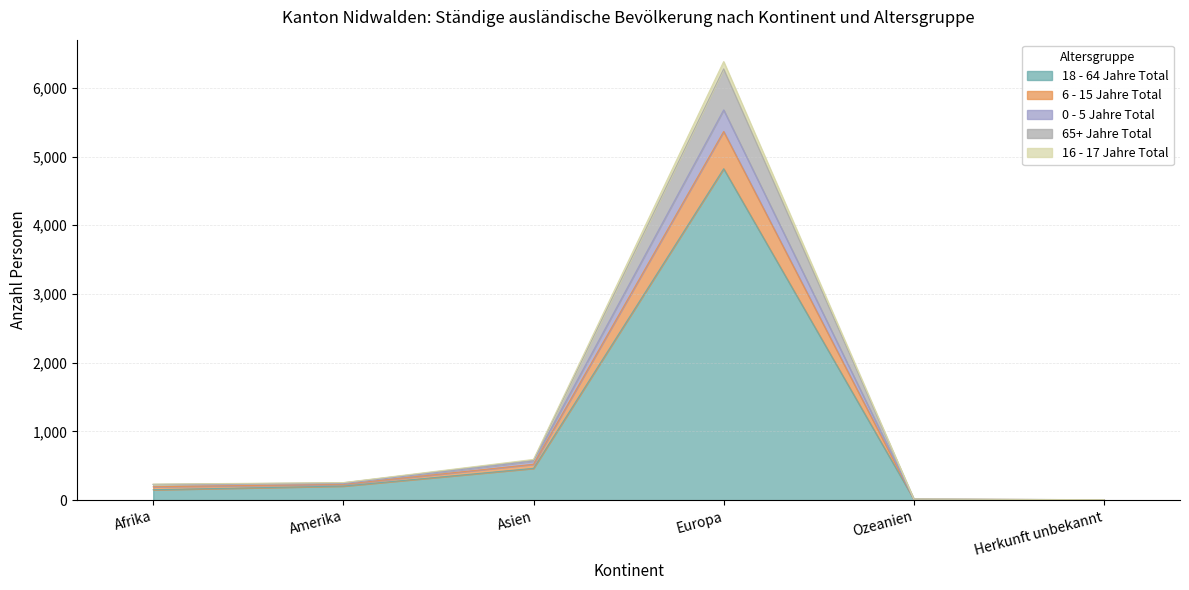

At which category is the sum across all series the highest?

Europa